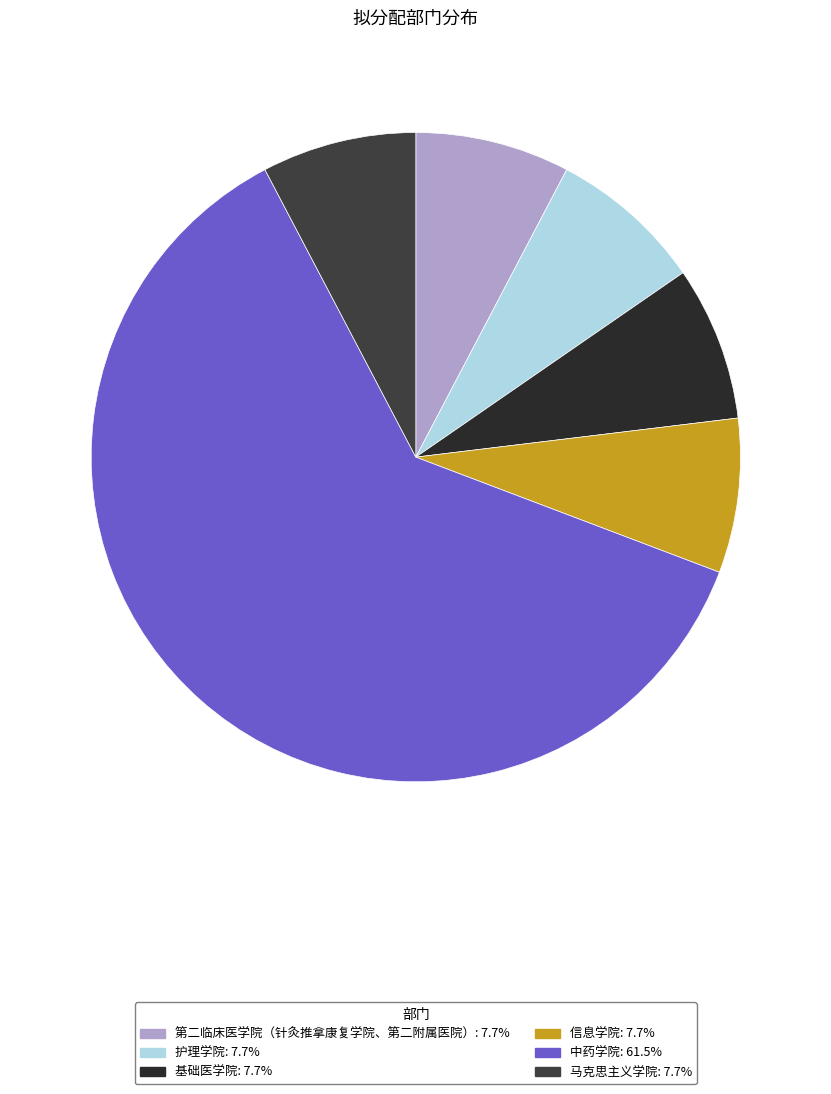

Rank the categories by value from lowest to highest.

第二临床医学院（针灸推拿康复学院、第二附属医院）, 护理学院, 基础医学院, 信息学院, 马克思主义学院, 中药学院